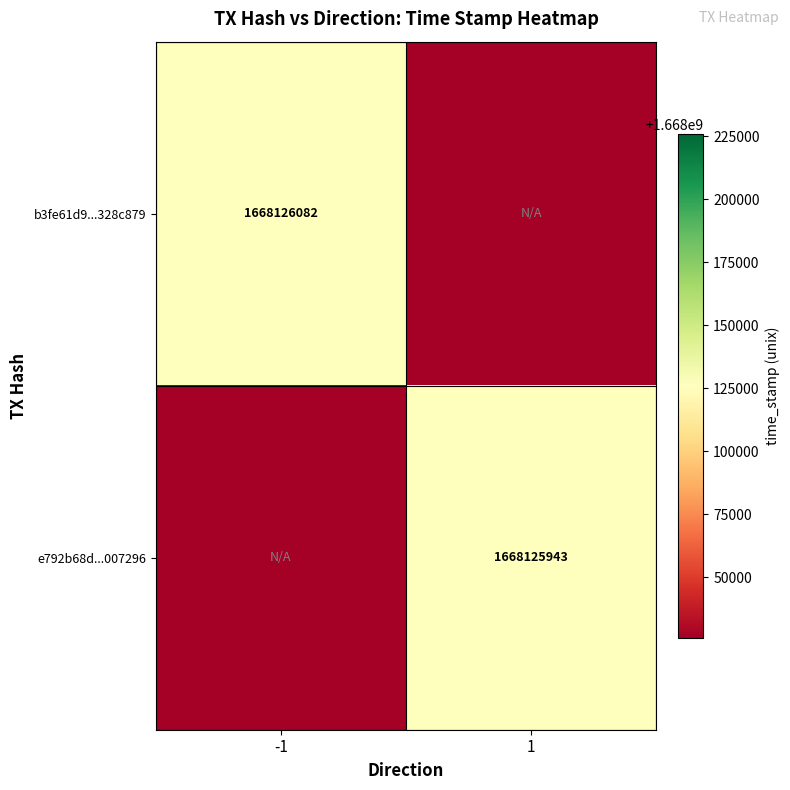

The b3fe61d9...328c879 series shows 2549393603 at -1. True or false?

False